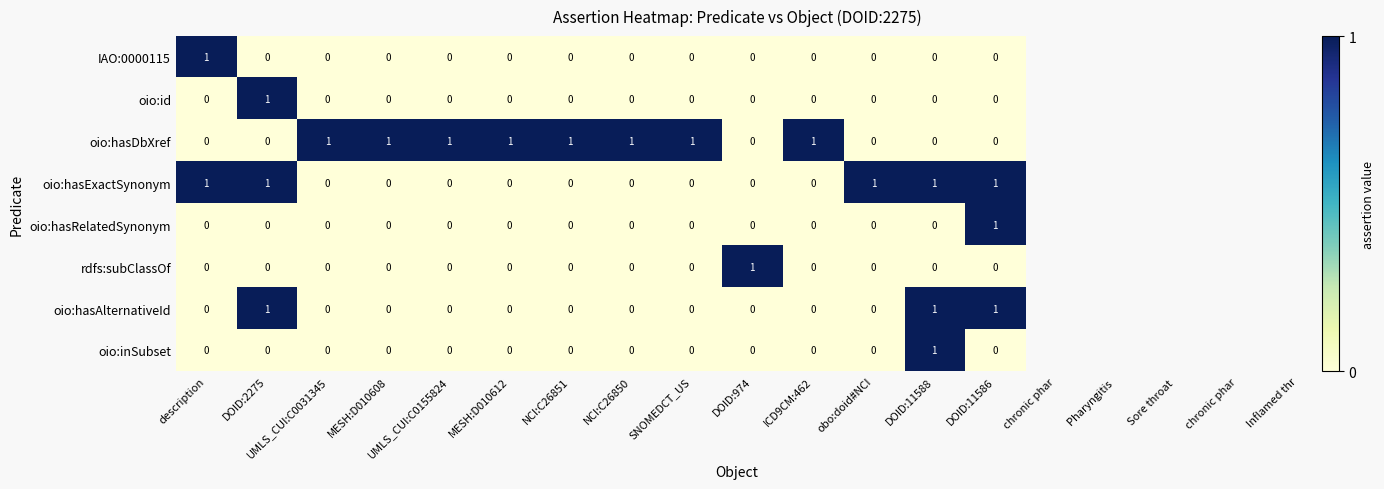

True or false: oio:hasRelatedSynonym has a value of 1 at DOID:11586.

True